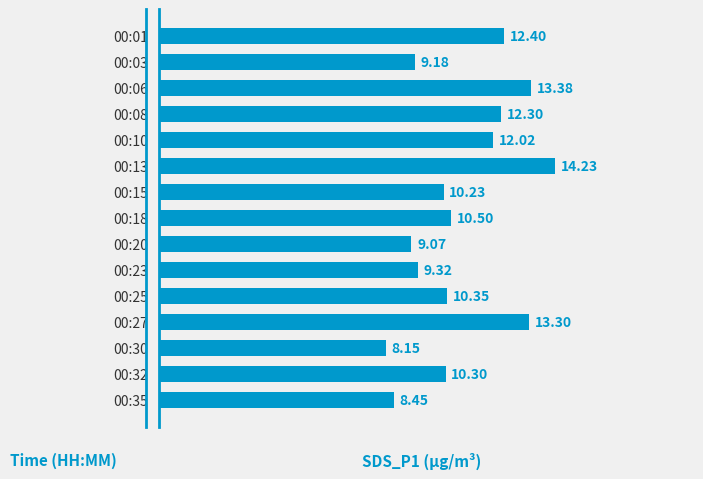

How many bars are there in total?

15